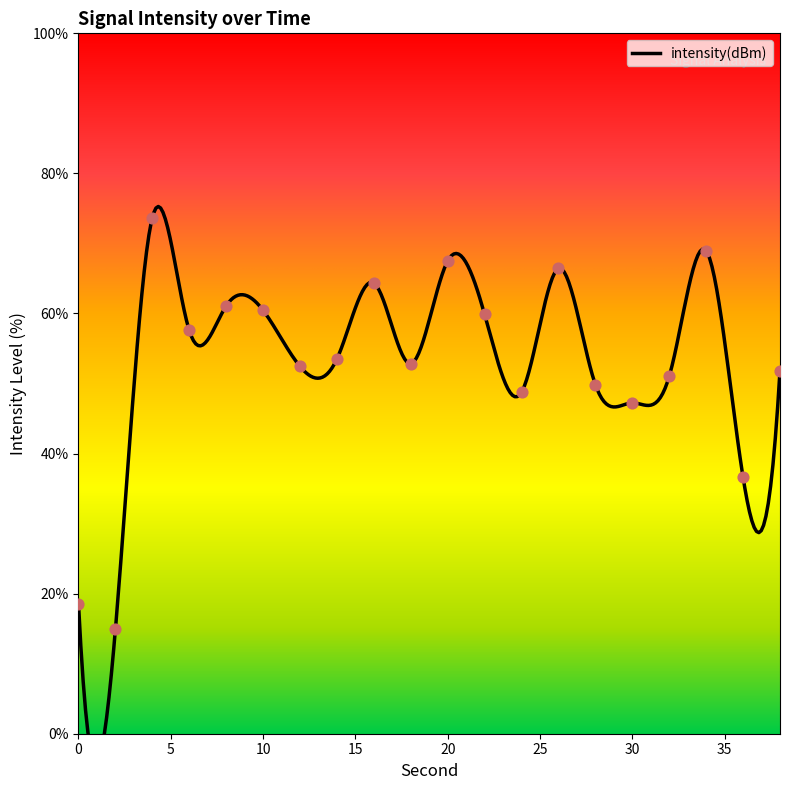

What is the change in value from 34 to 38?

-17.1